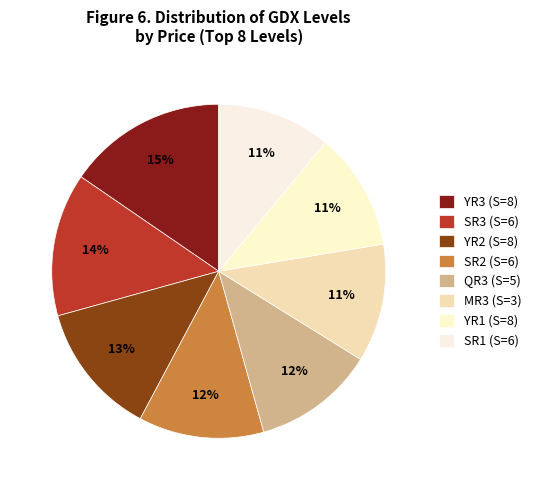

To the nearest percent, what is the difference between the largest and smallest slice percentages?

4%